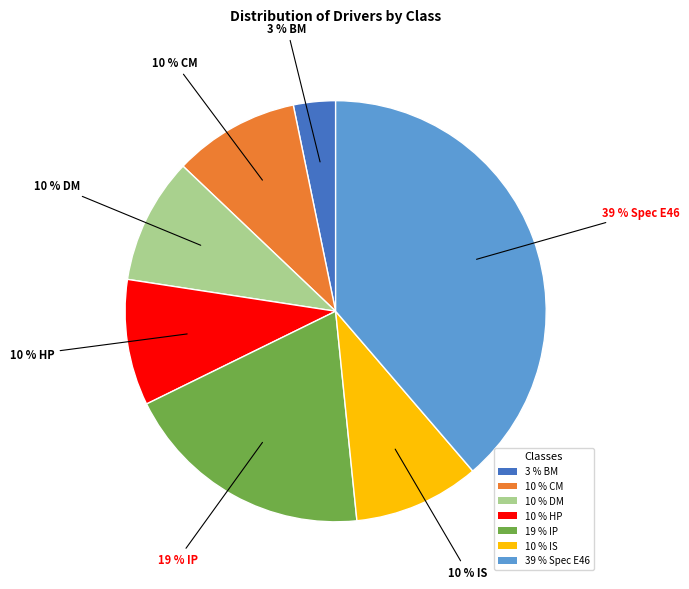

What percentage is the 10 % HP slice, to the nearest percent?

10%